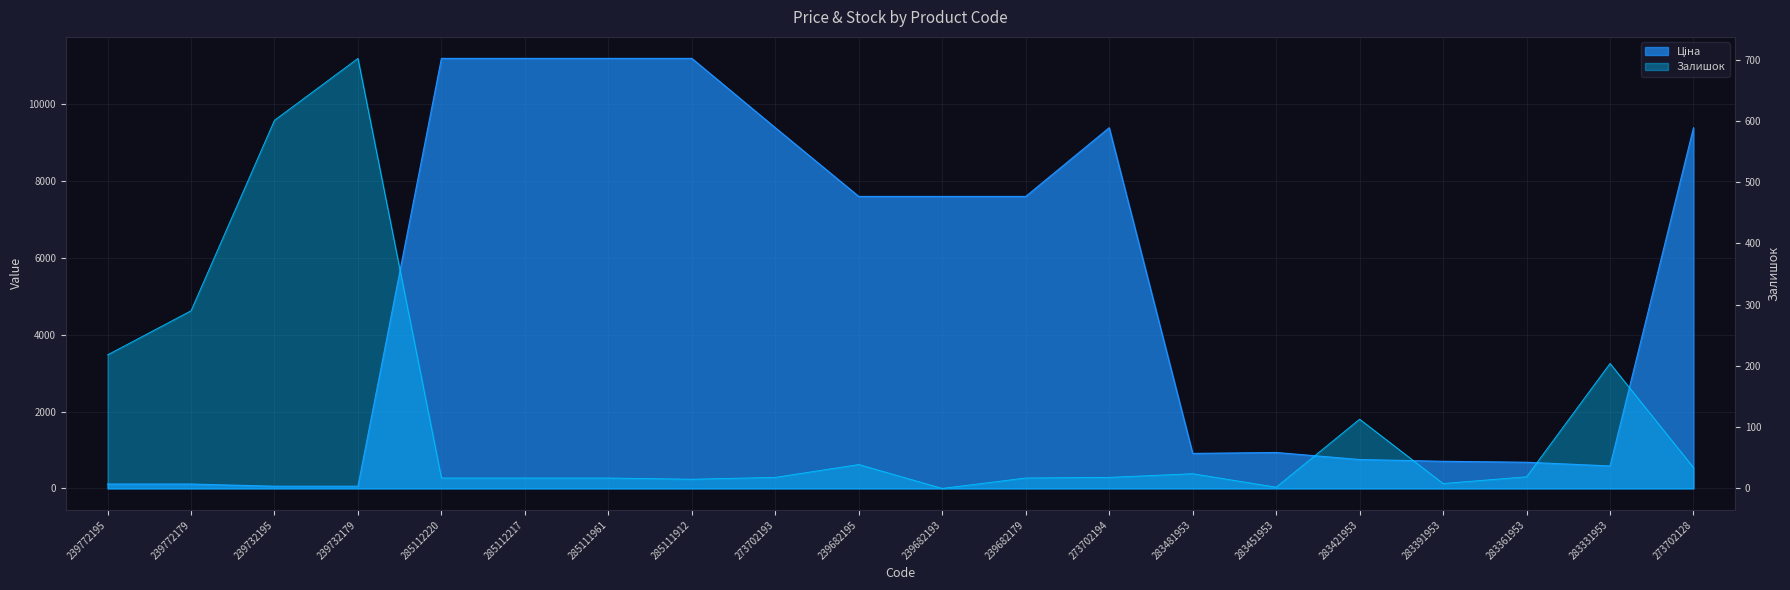

Where is the first local maximum for Залишок?

239732179